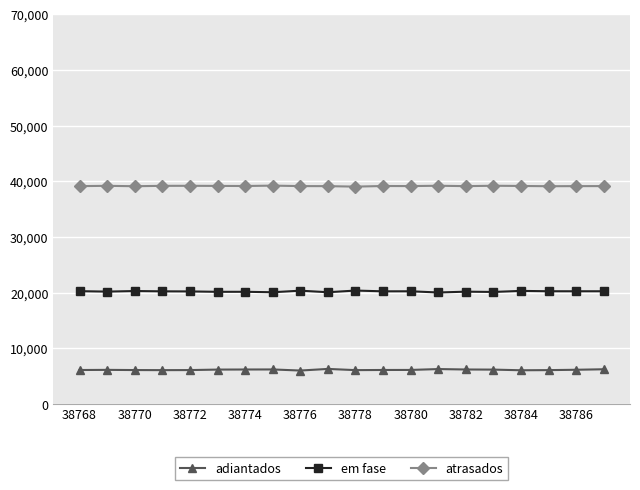

What is the maximum value shown in the chart?

39242